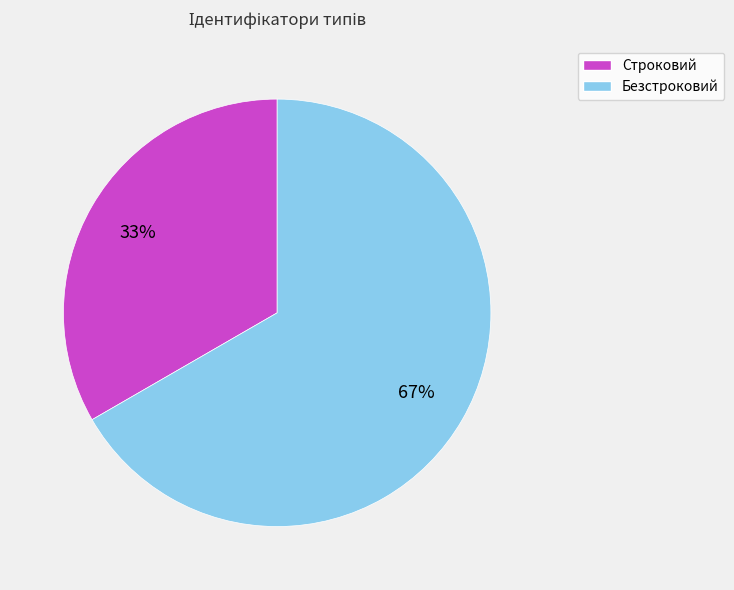

How many segments does this pie chart have?

2